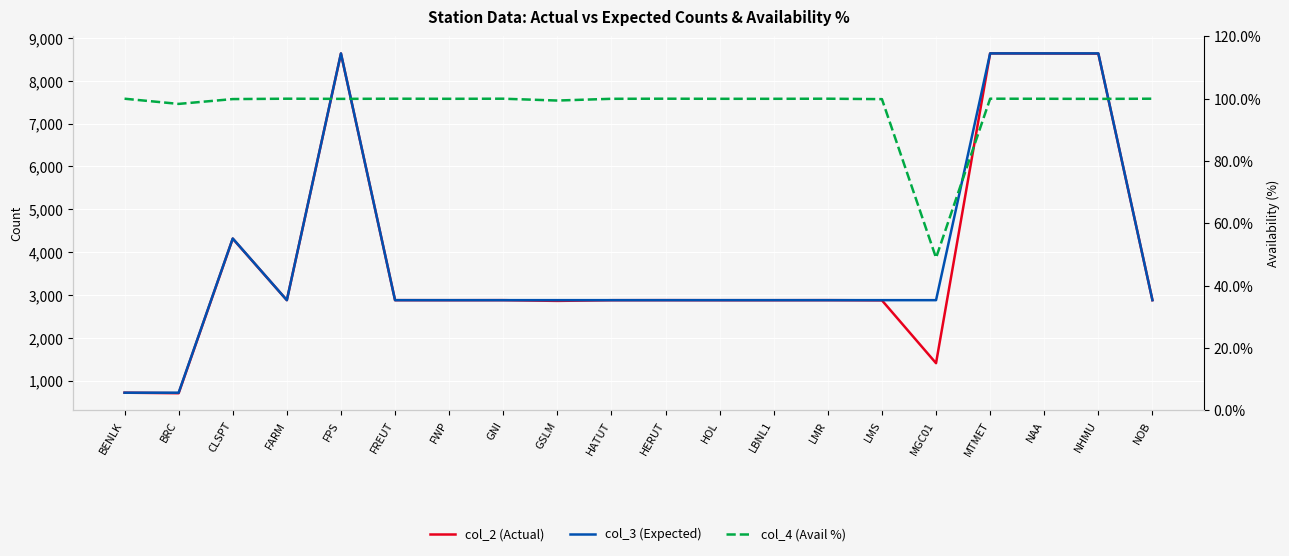

How many lines are shown in the chart?

3